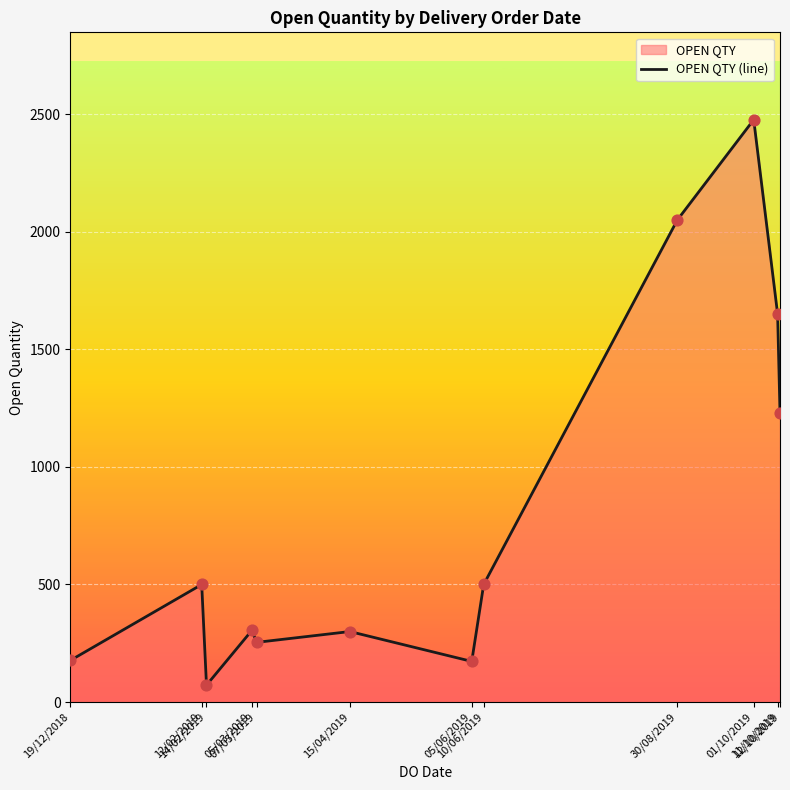

What is the change in value from 11/10/2019 to 12/10/2019?

-420